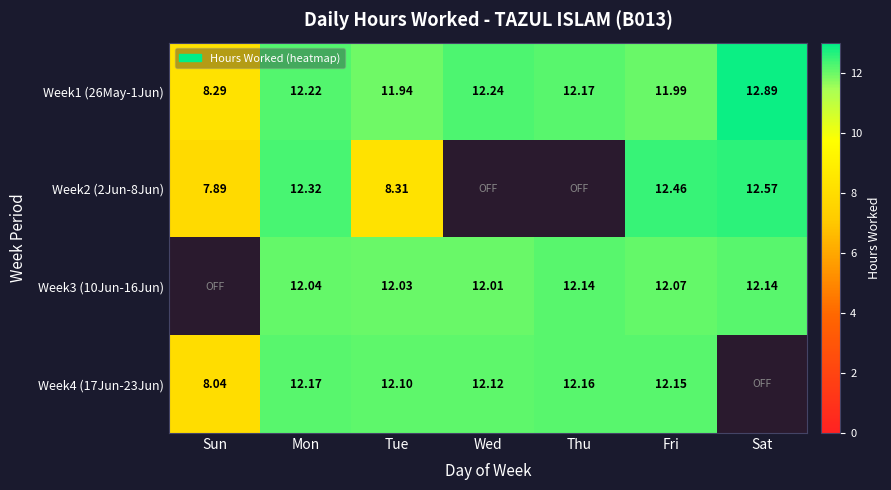

What is the spread (max minus min) of values at Mon?

0.3